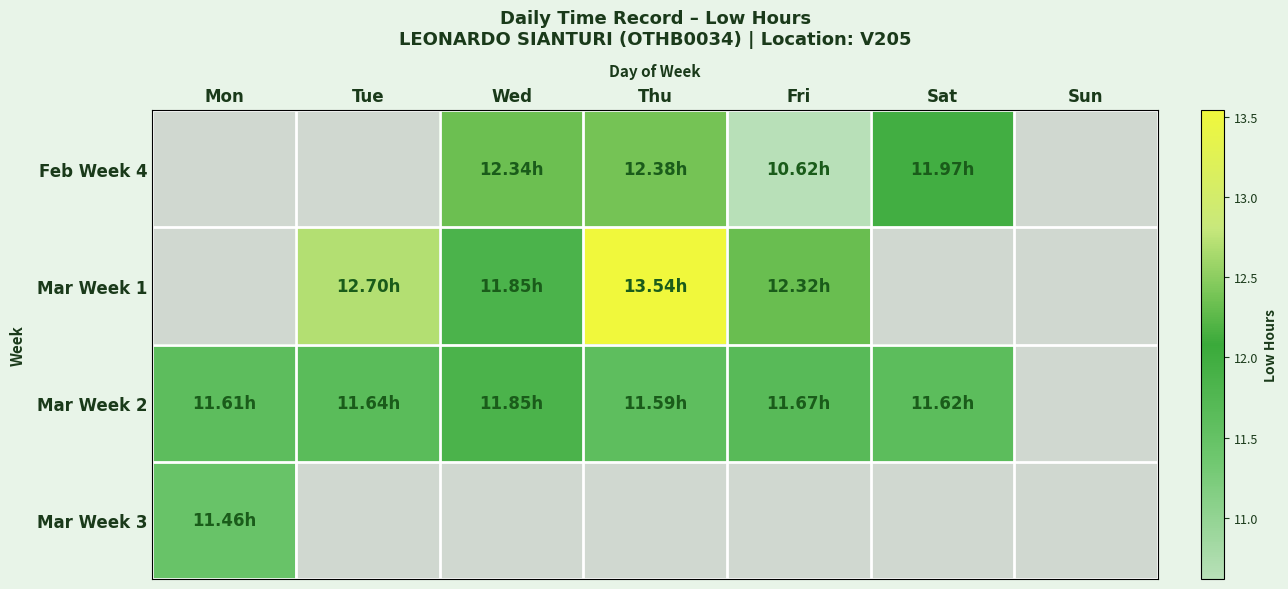

Is the value of Mar Week 3 at Thu greater than the value of Feb Week 4 at Sat?

No